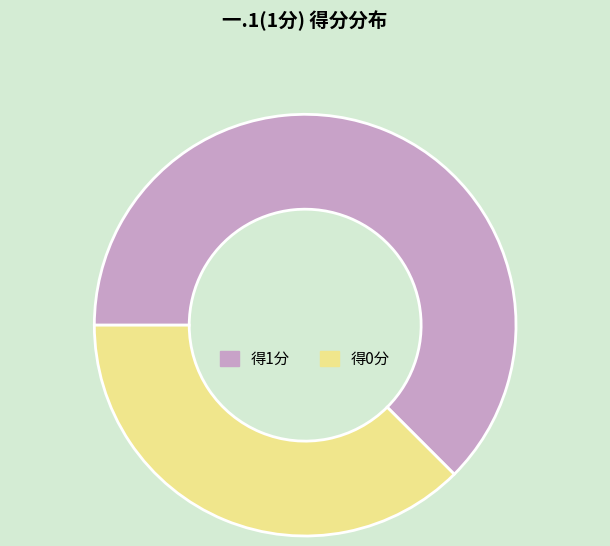

Count the number of slices in the pie.

2